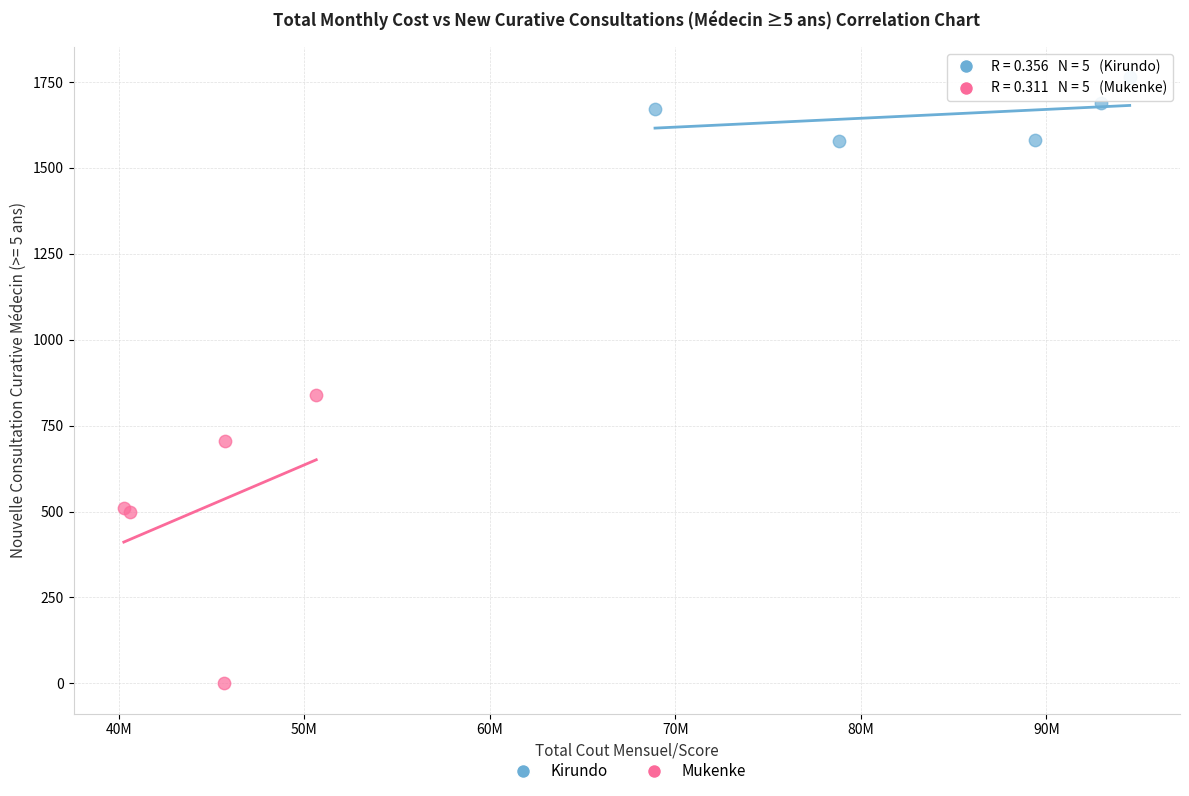

Which series reaches the minimum Y coordinate?

Mukenke